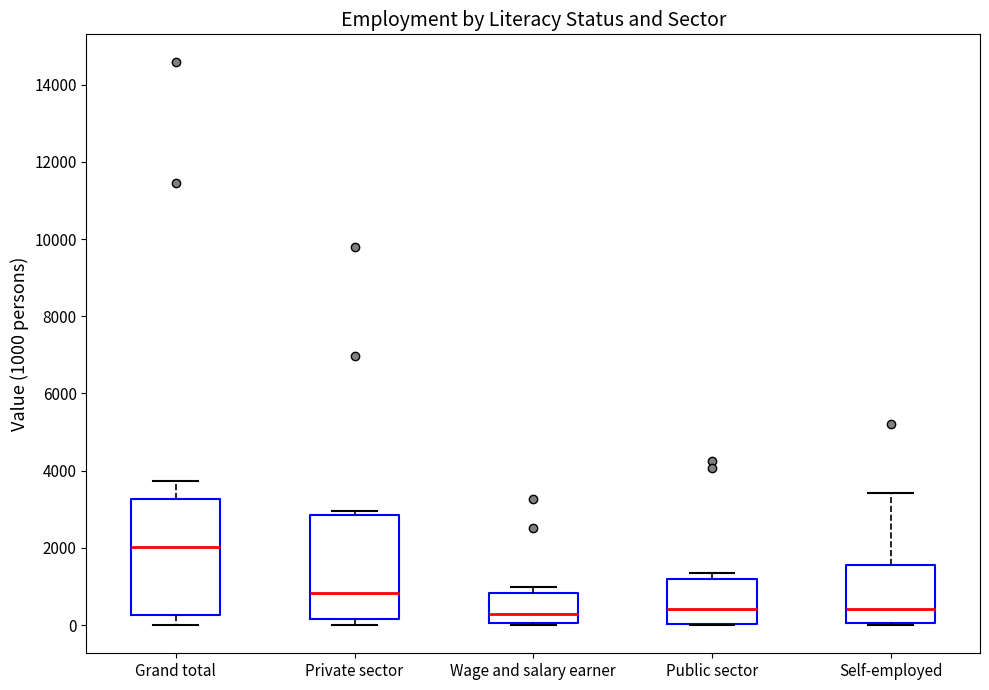

Comparing the boxes themselves (not the whiskers), which one is the tallest?

Grand total